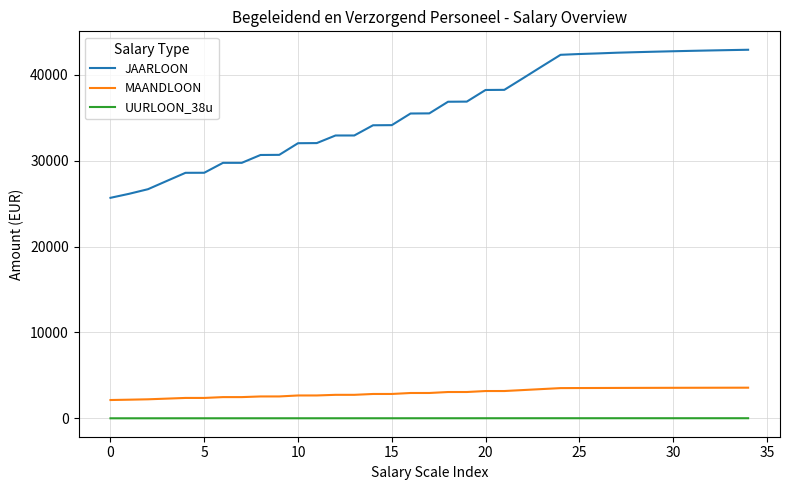

What is the maximum value shown in the chart?

42893.2